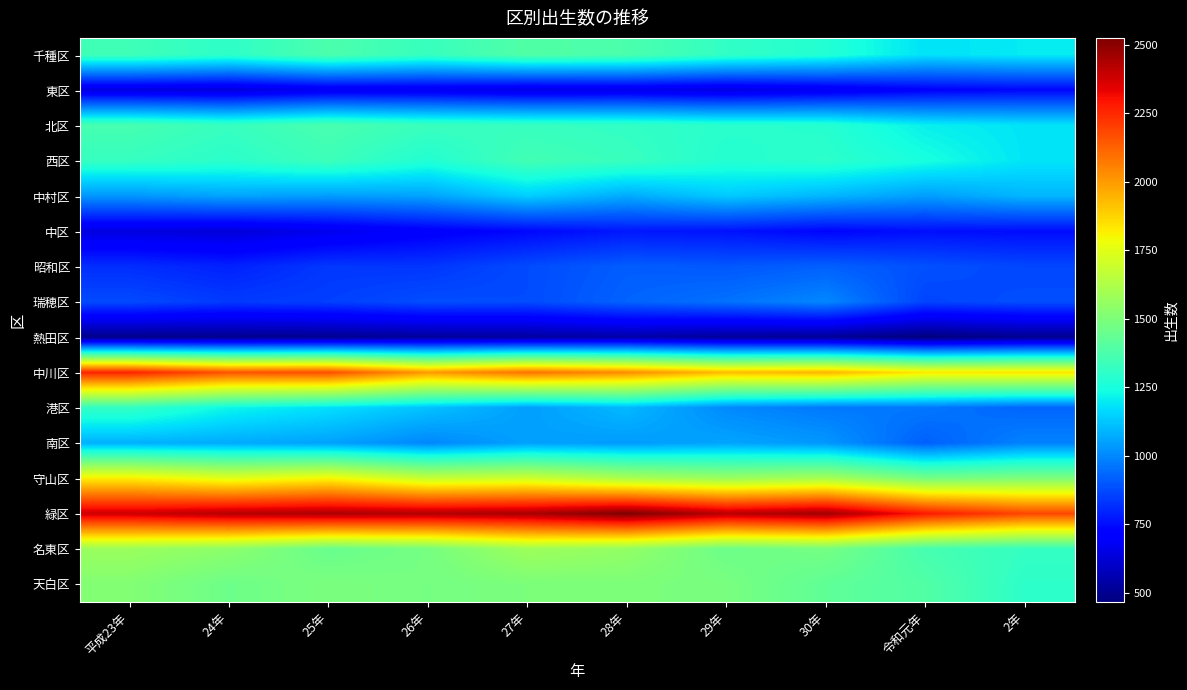

What is the total value across all series at 27年?

20288